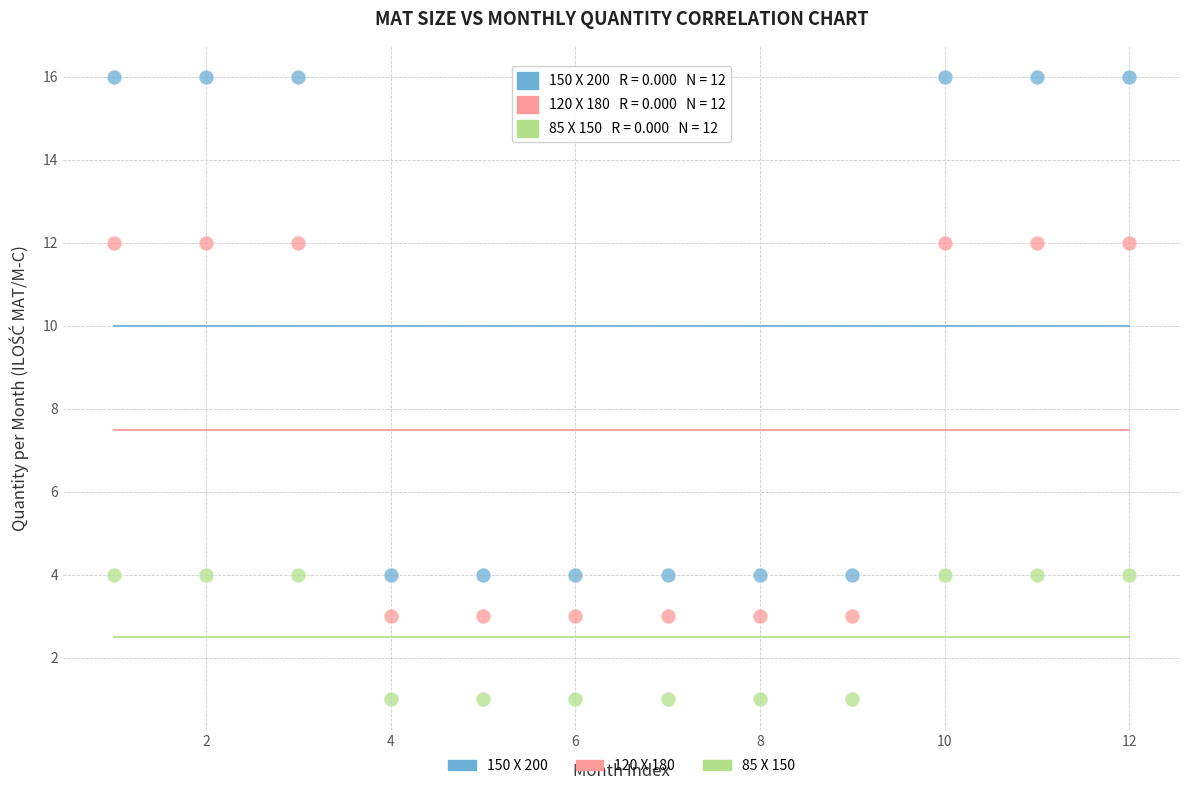

What are all the series names shown in the legend?

150 X 200, 120 X 180, 85 X 150